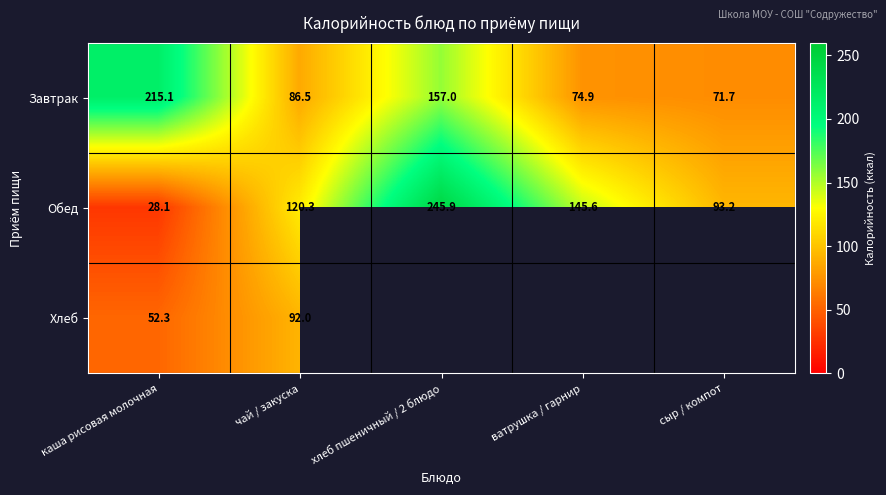

Rank the series at каша рисовая молочная from lowest to highest value.

Обед, Хлеб, Завтрак